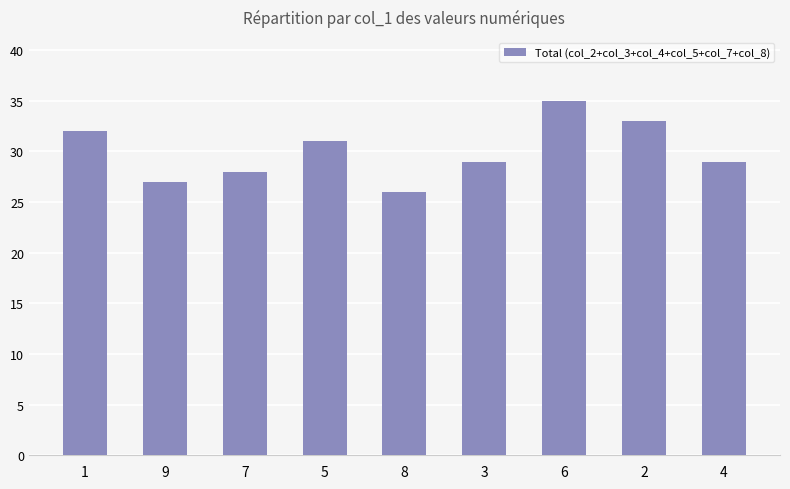

What is the smallest value displayed?

26